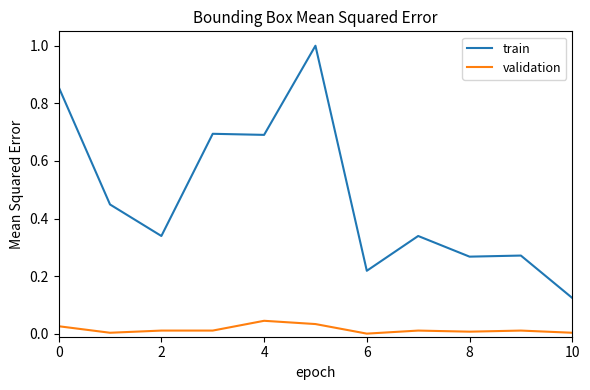

Which series has the widest spread of values?

train